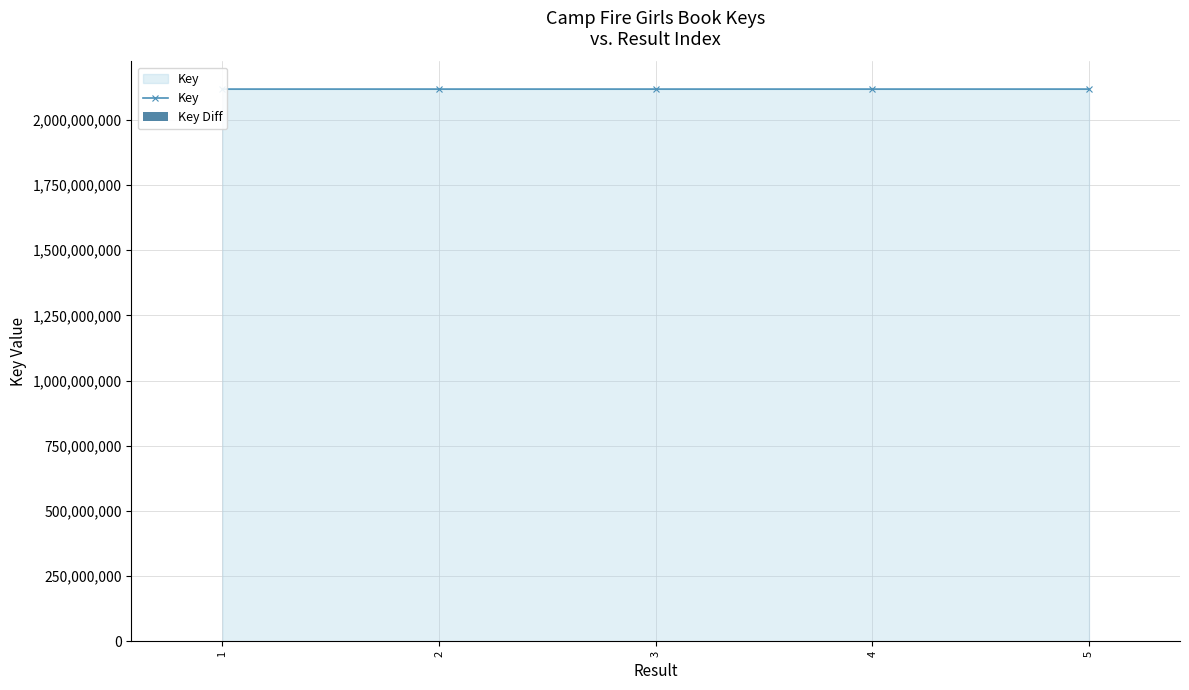

Reading left to right, what are all the values shown in this chart?

Key: 2117915926	2117915913	2117916711	2117915898	2117916724
Key Diff: 0	13	798	813	826